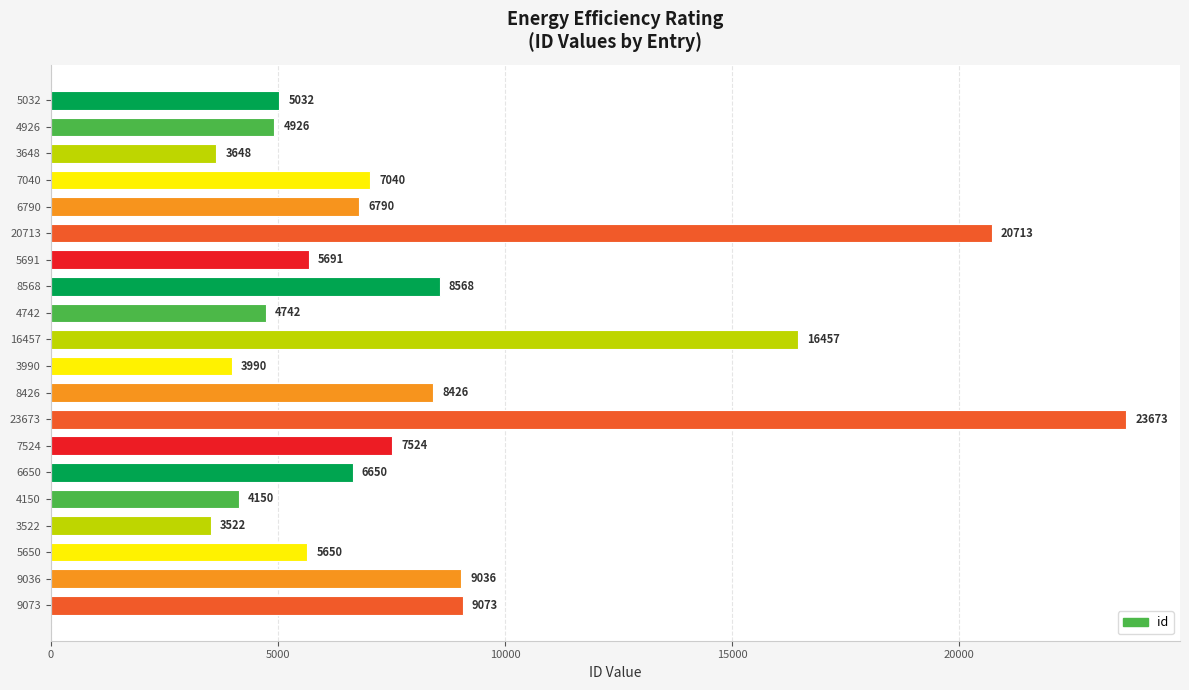

At which category does the chart reach its peak across all series?

23673